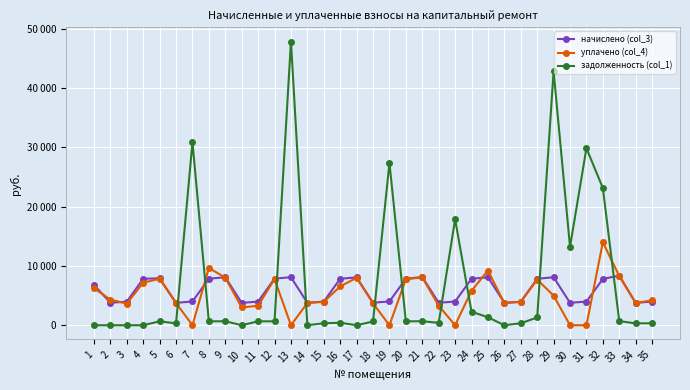

Is it true that задолженность (col_1) equals 918.6 at 12?

False